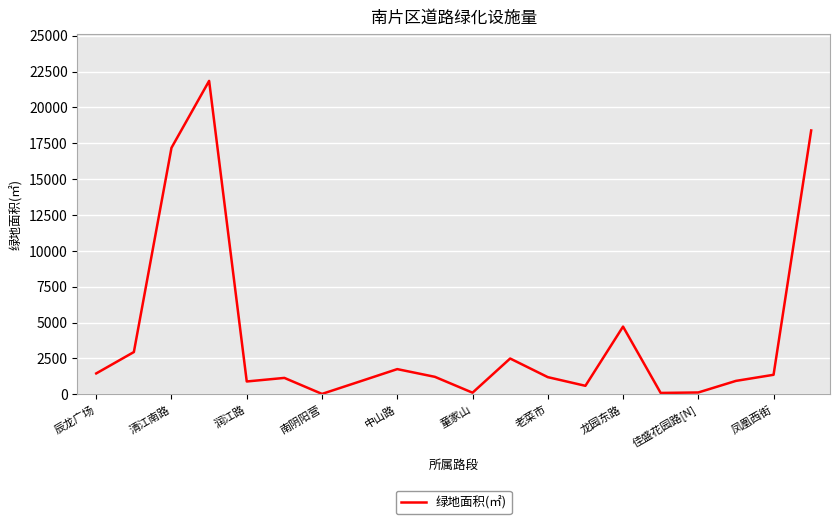

How many distinct data groups are displayed?

1